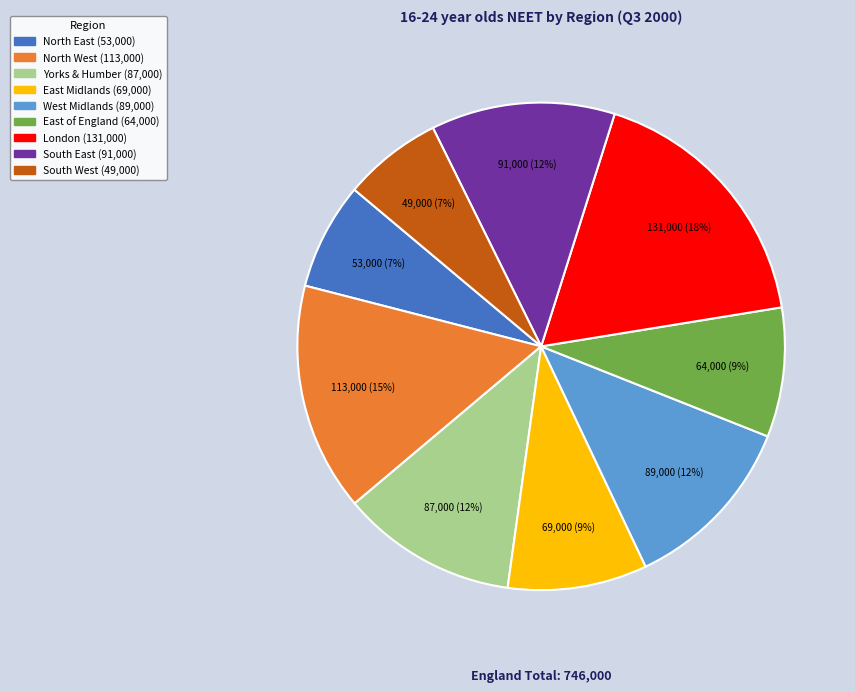

Is the sum of North East and London greater than half?

No